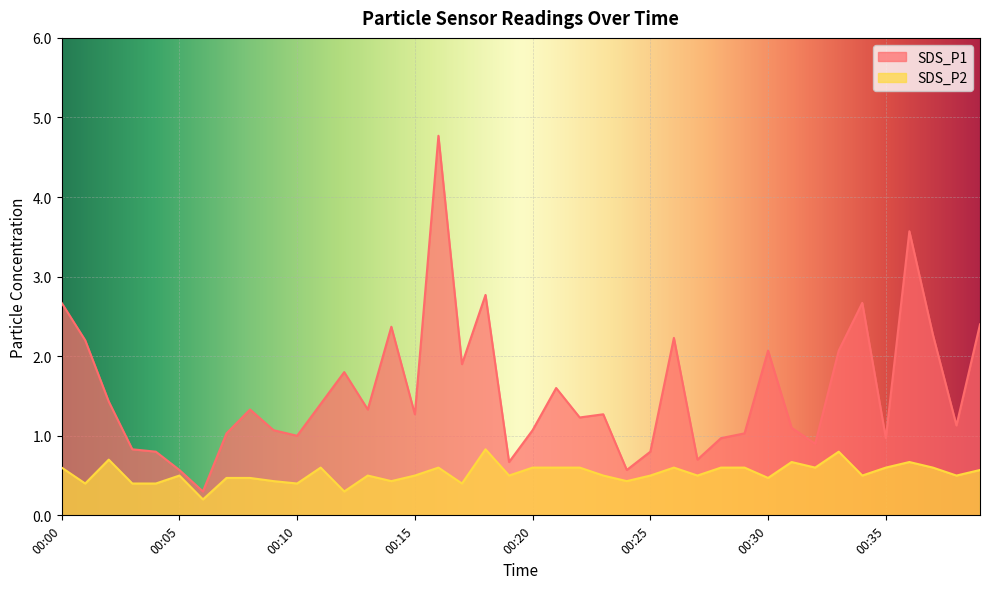

Count the number of categories in the chart.

40